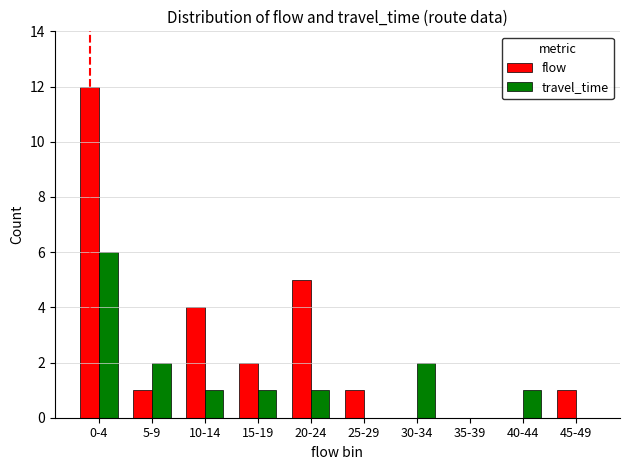

At which category does the chart reach its peak across all series?

0-4